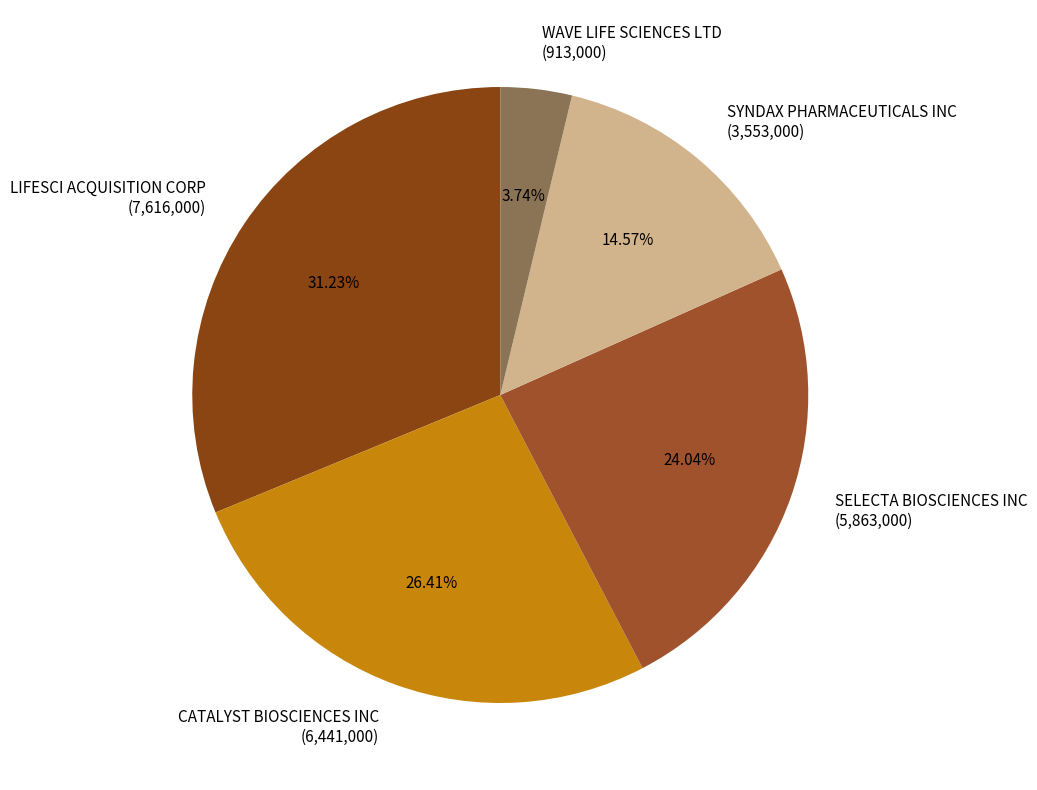

Is CATALYST BIOSCIENCES INC the majority of the pie?

No